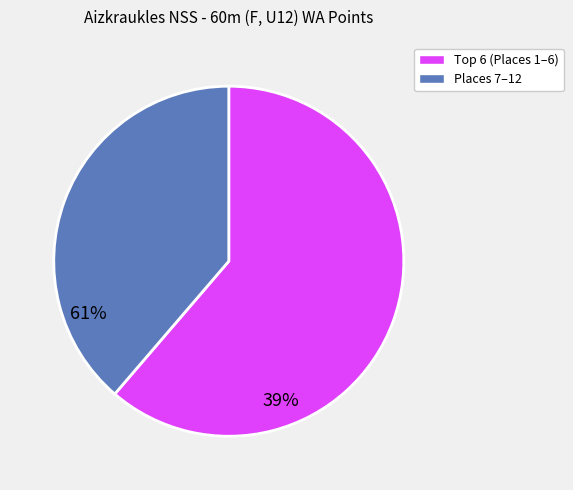

Is there a majority slice in this chart?

Yes